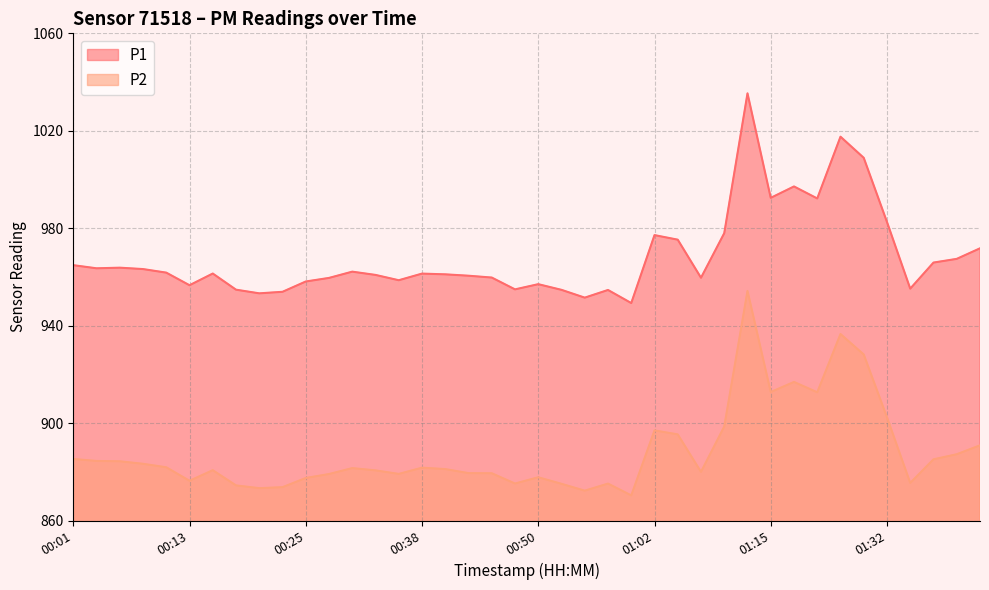

True or false: P2 and P1 intersect in this chart.

False